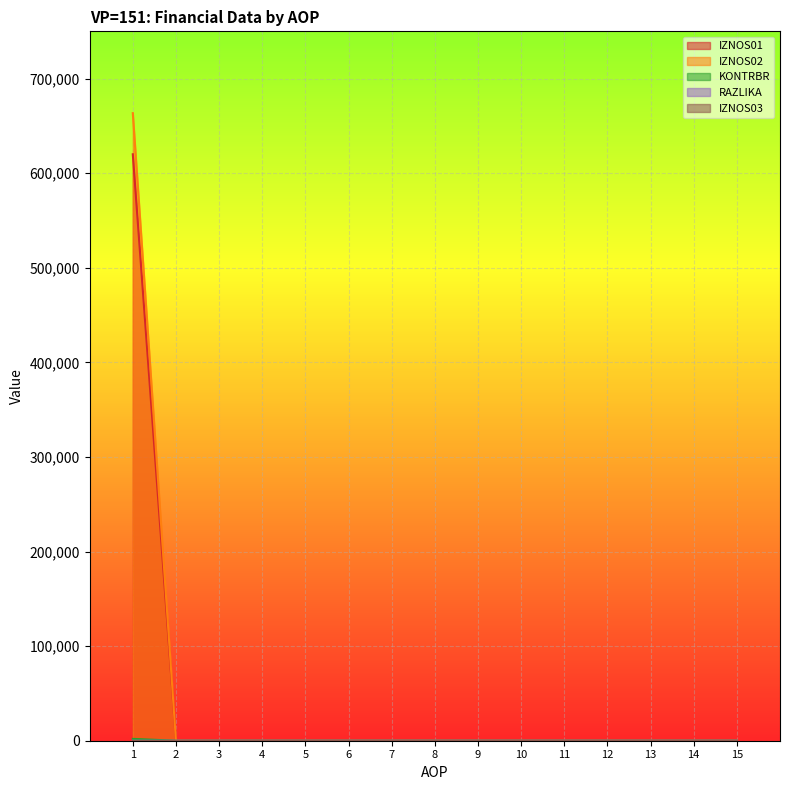

True or false: IZNOS02 and KONTRBR cross at least once.

False